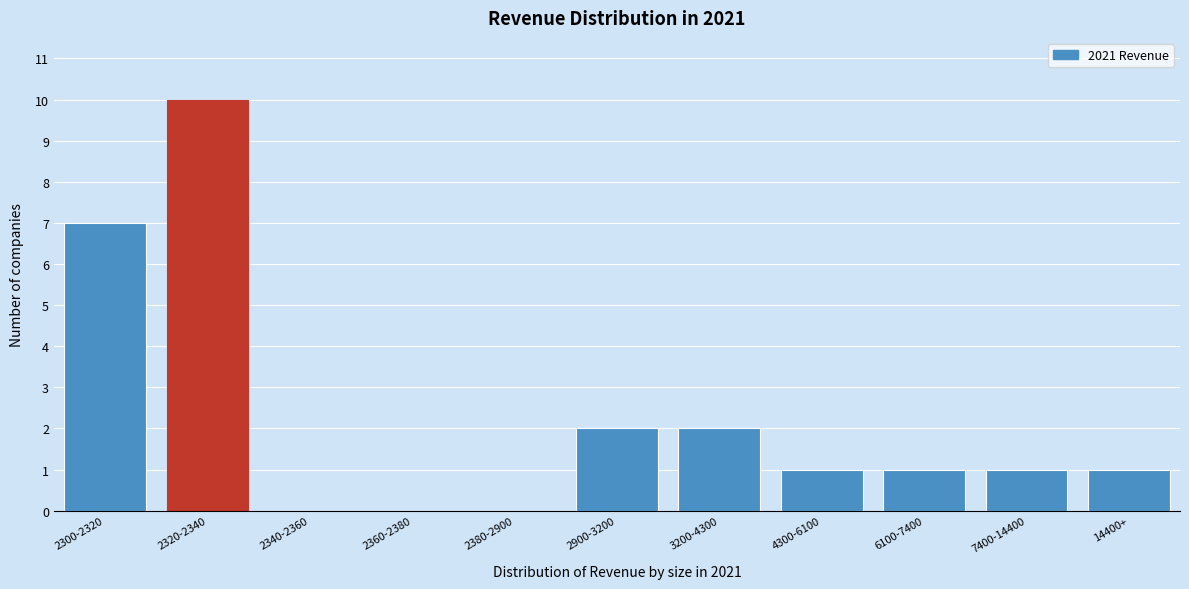

Reading left to right, what are all the values shown in this chart?

2300-2320=7	2320-2340=10	2340-2360=0	2360-2380=0	2380-2900=0	2900-3200=2	3200-4300=2	4300-6100=1	6100-7400=1	7400-14400=1	14400+=1